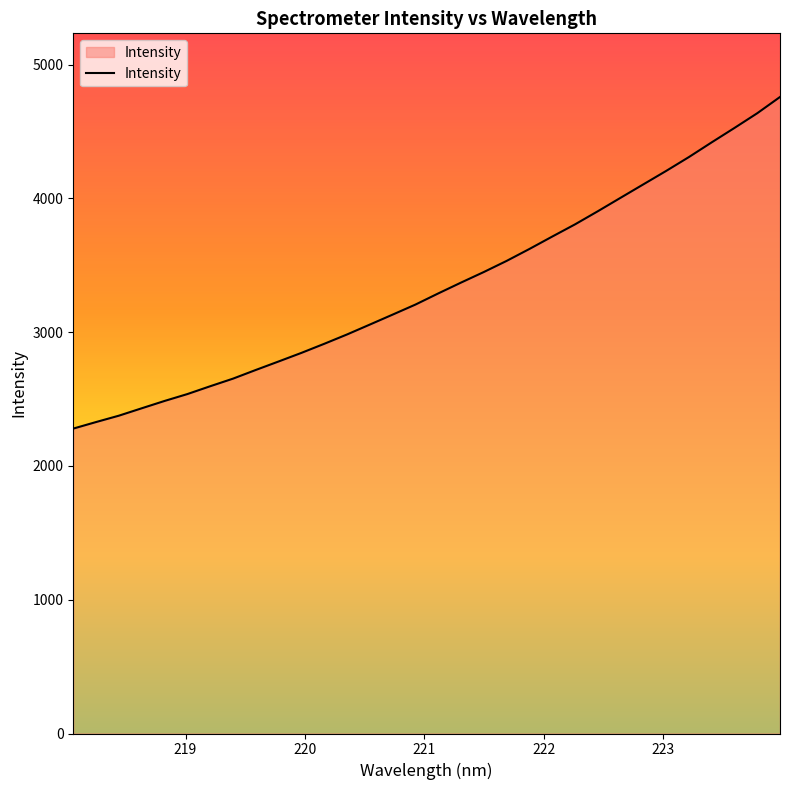

How many lines are shown in the chart?

1